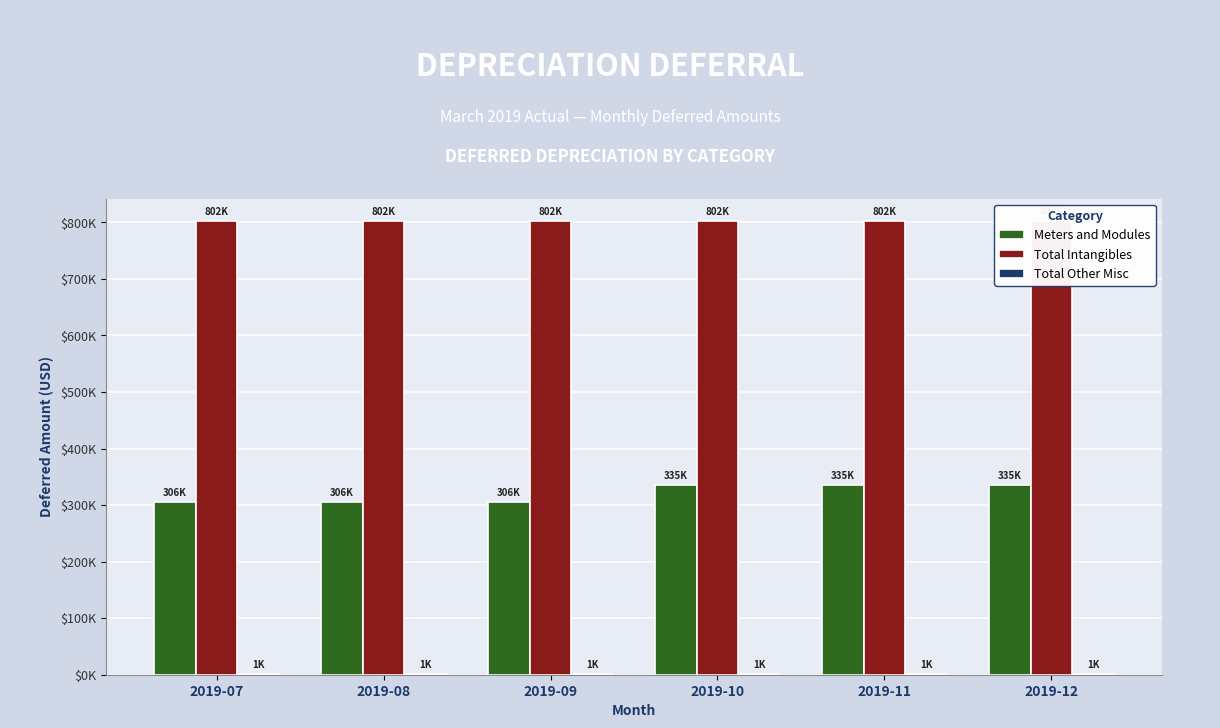

What is the maximum value shown in the chart?

801754.5